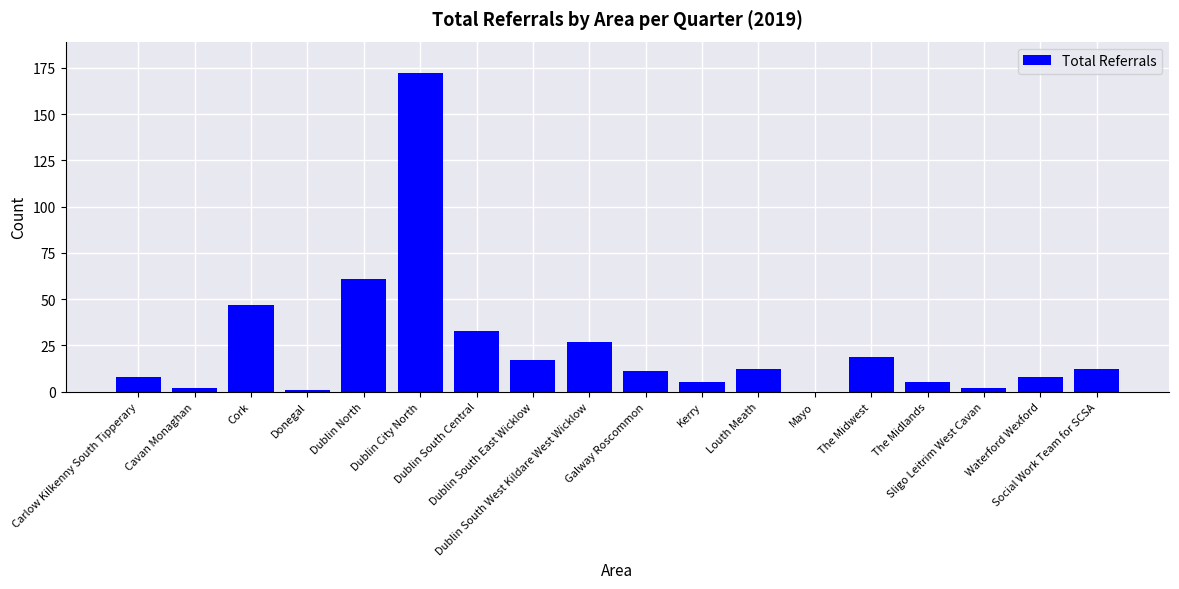

What is the sum of all values?

442